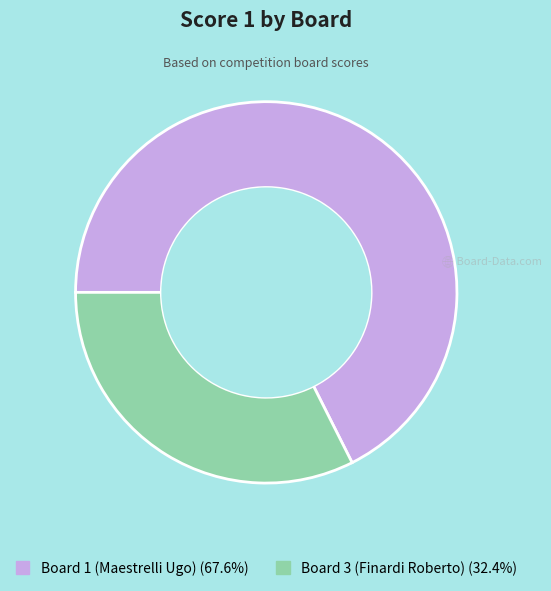

Which has a higher value, Board 3 (Finardi Roberto) or Board 1 (Maestrelli Ugo)?

Board 1 (Maestrelli Ugo)